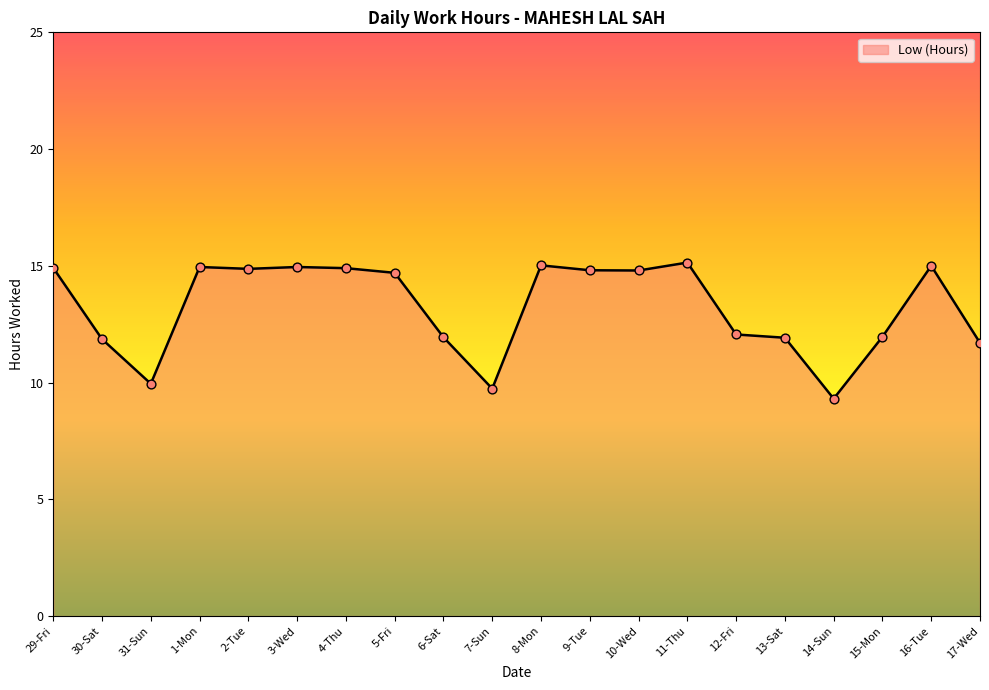

Between 2-Tue and 12-Fri, which is larger?

2-Tue